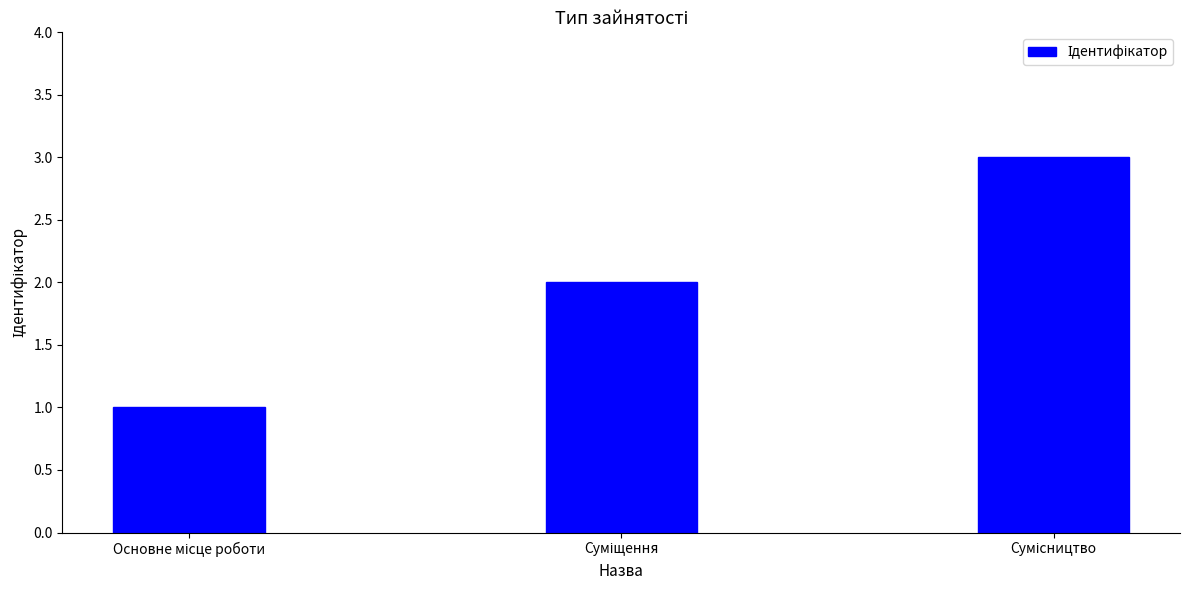

What is the sum of all values?

6